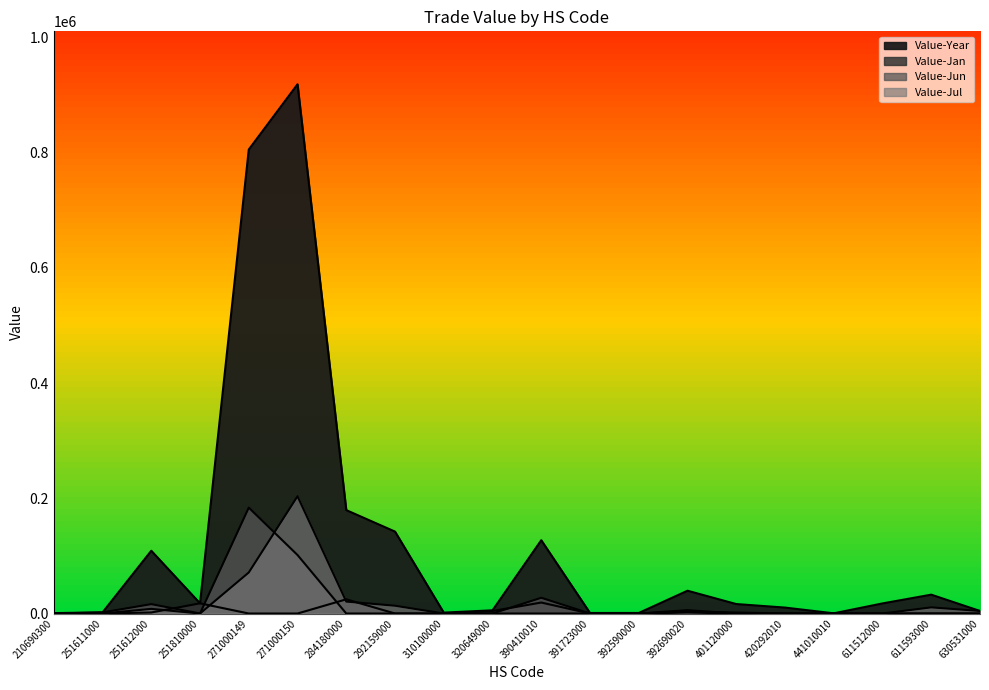

What is the maximum value shown in the chart?

918659